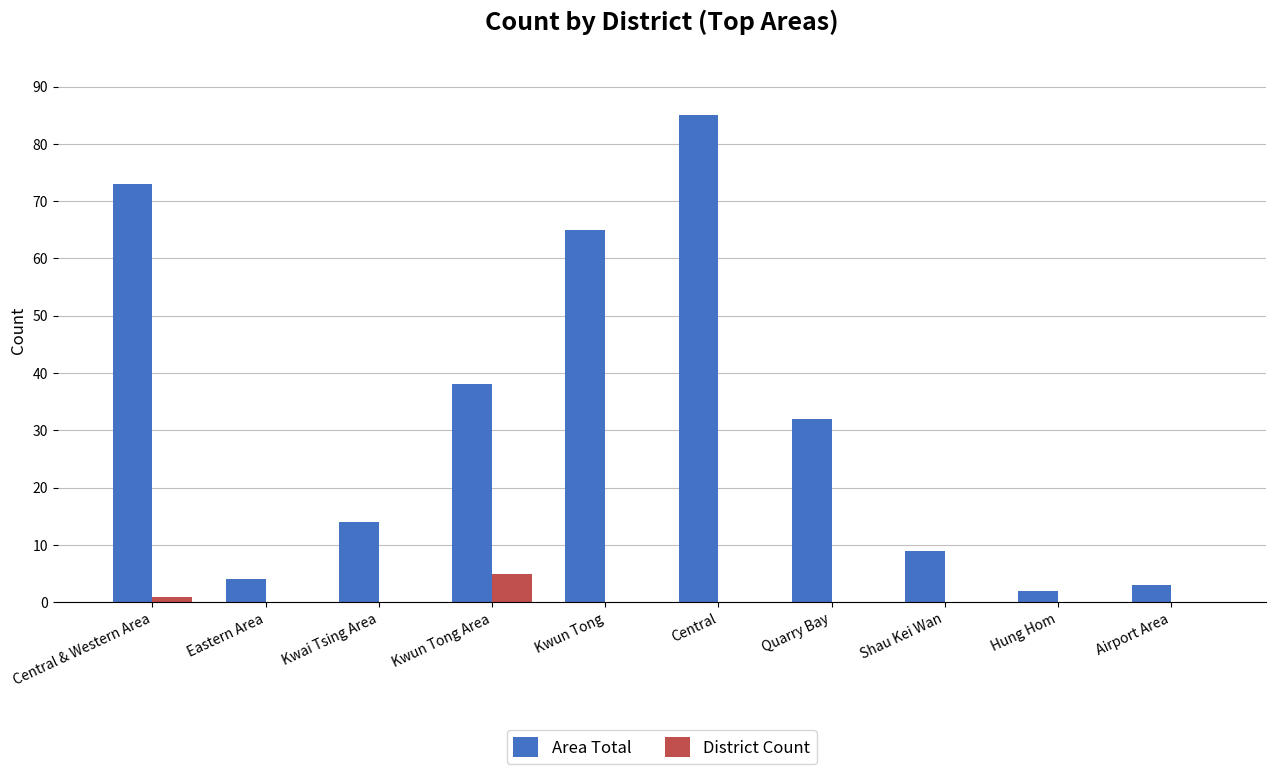

Between Central & Western Area and Kwun Tong, which series saw the biggest shift?

Area Total